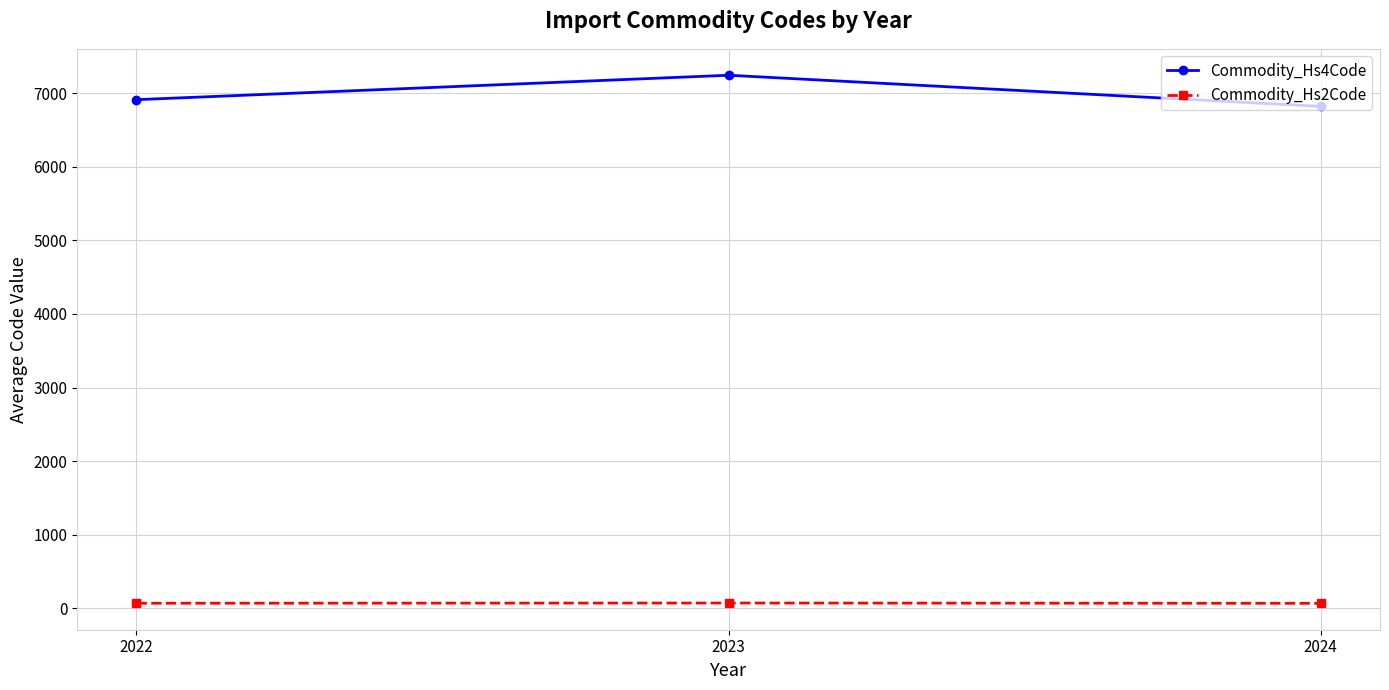

How many lines are shown in the chart?

2